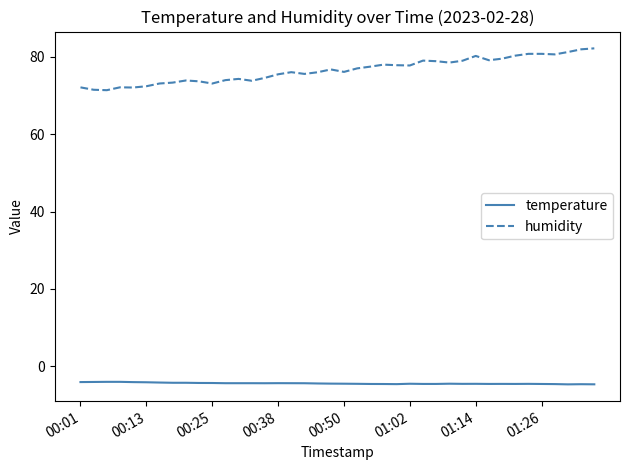

True or false: temperature and humidity cross at least once.

False